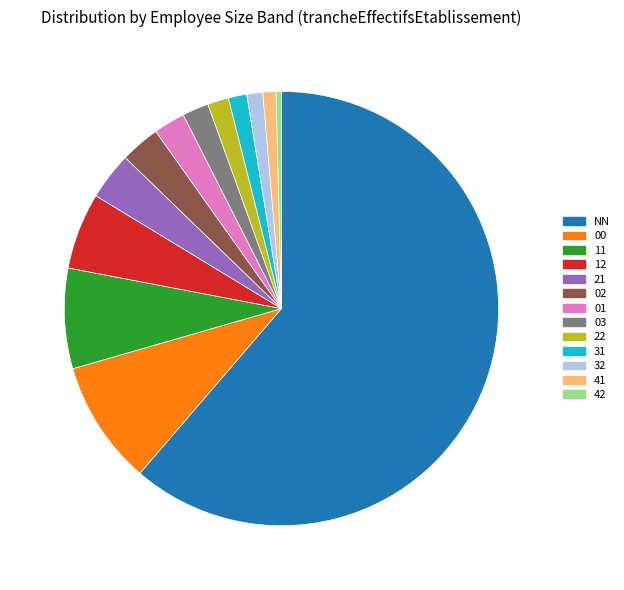

Combined, do 1.2% (6) and 5.7% (29) account for over 50%?

No